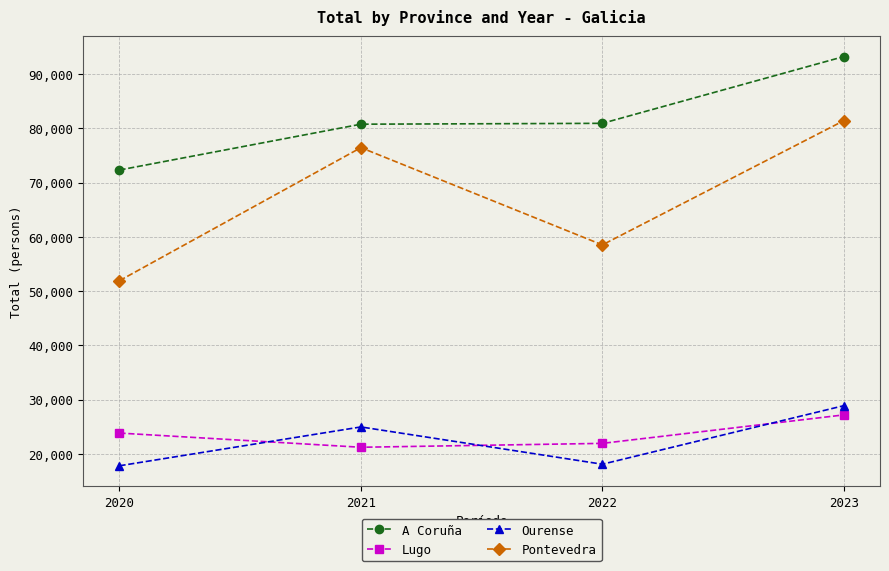

Is this an area chart (filled region under the line)?

No